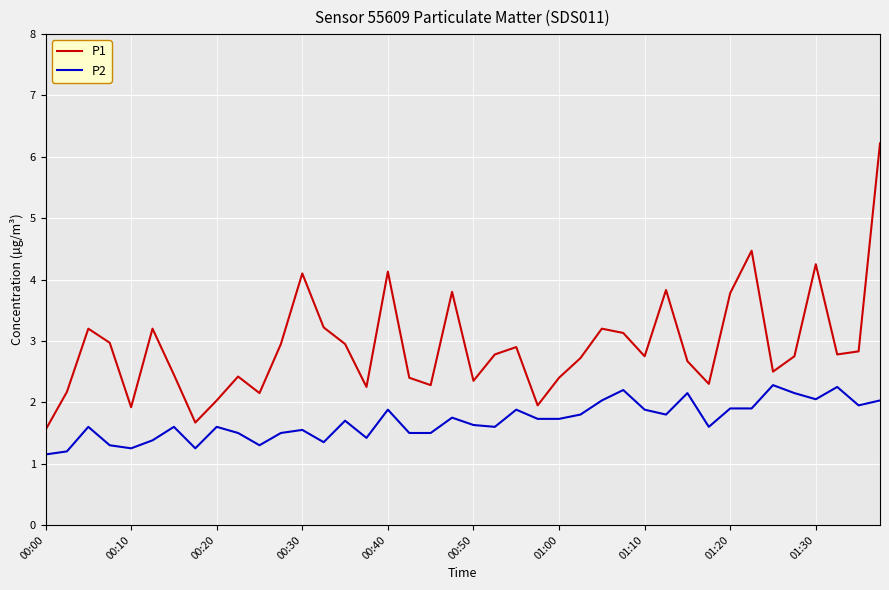

Which series has the widest spread of values?

P1